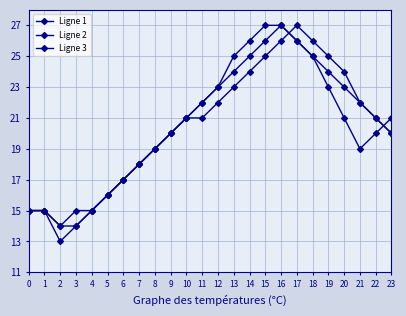

What is the greatest value displayed?

27